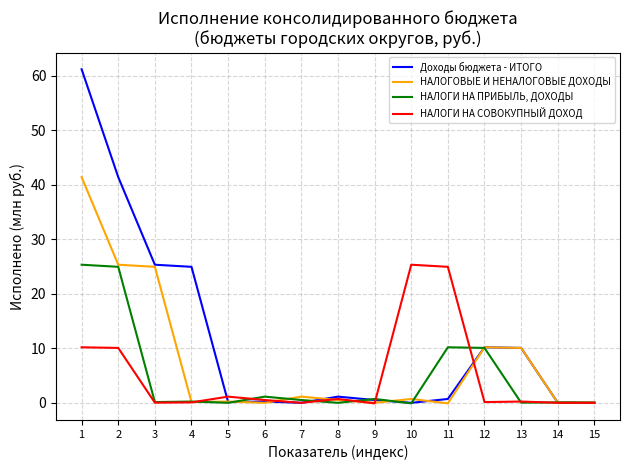

Is it true that НАЛОГОВЫЕ И НЕНАЛОГОВЫЕ ДОХОДЫ equals 5.5 at 13?

False